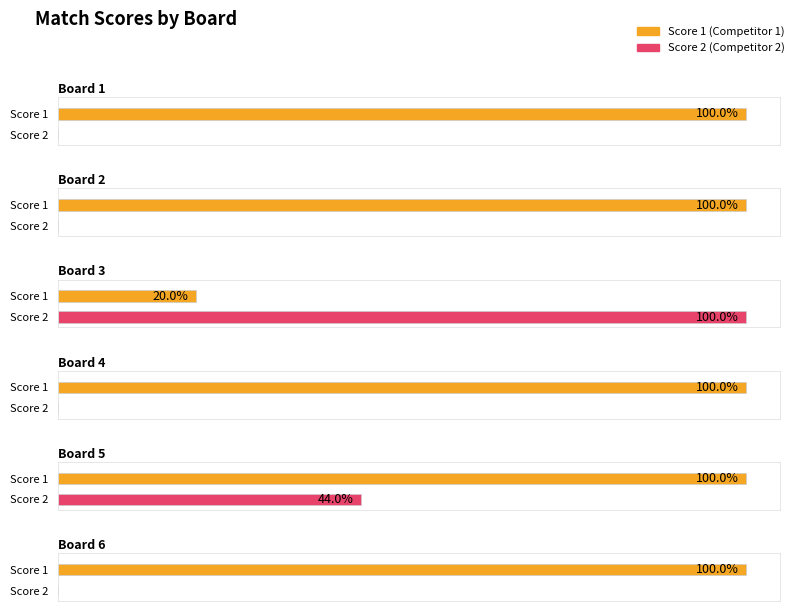

The value of Score 2 at Board 4 is 13. True or false?

False